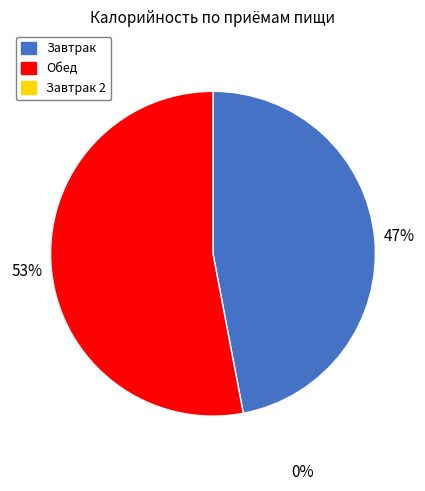

Is there a majority slice in this chart?

Yes